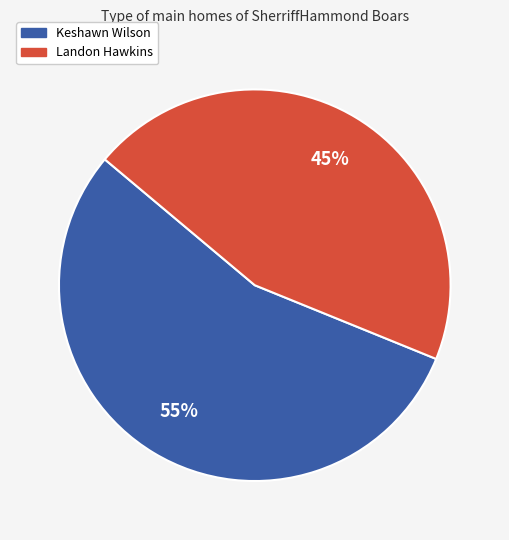

Between Landon Hawkins and Keshawn Wilson, which is larger?

Keshawn Wilson